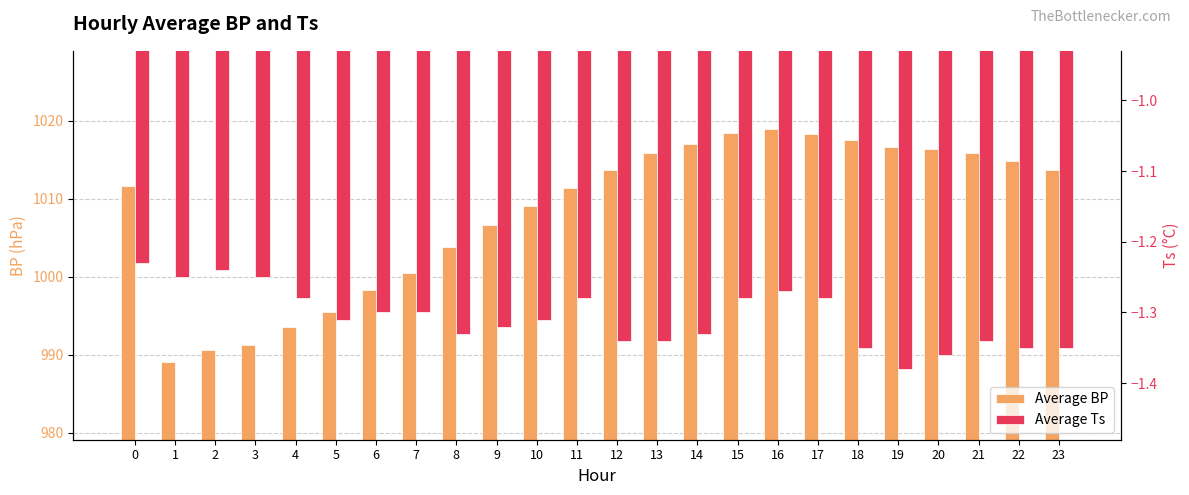

What are all the series names shown in the legend?

Average BP, Average Ts